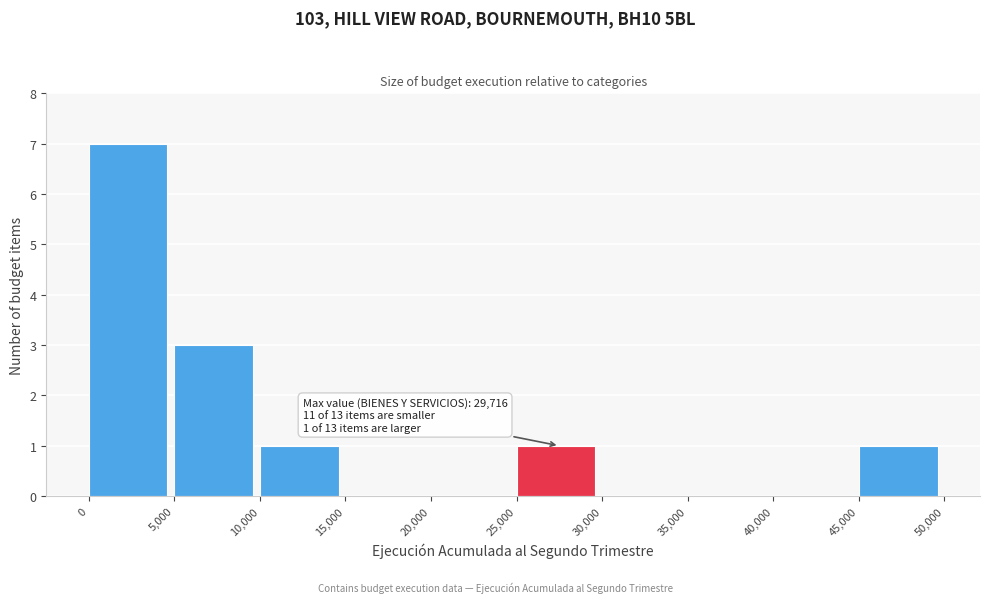

Over which range of the x-axis is the bar tallest?

0 to 5,000